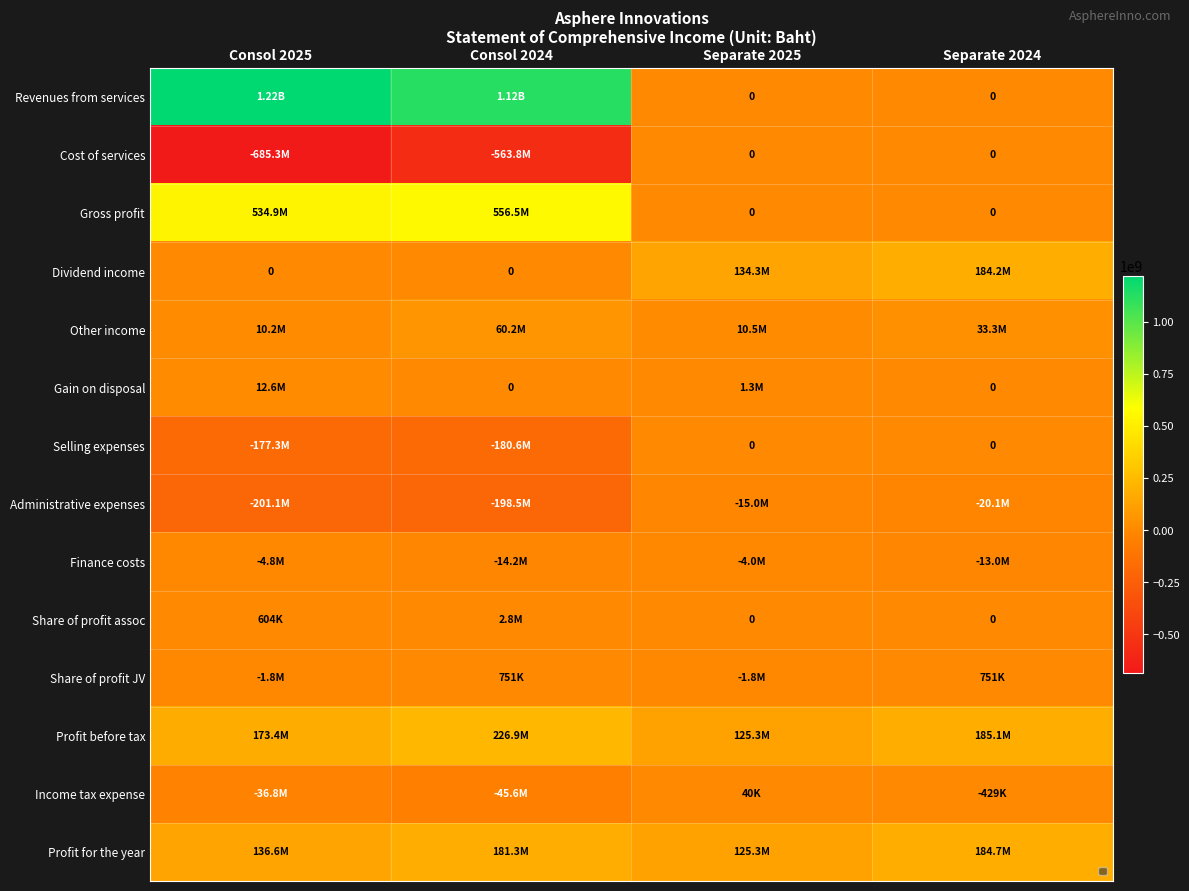

What is the approximate value of Revenues from services at Consol 2024?

1120297089